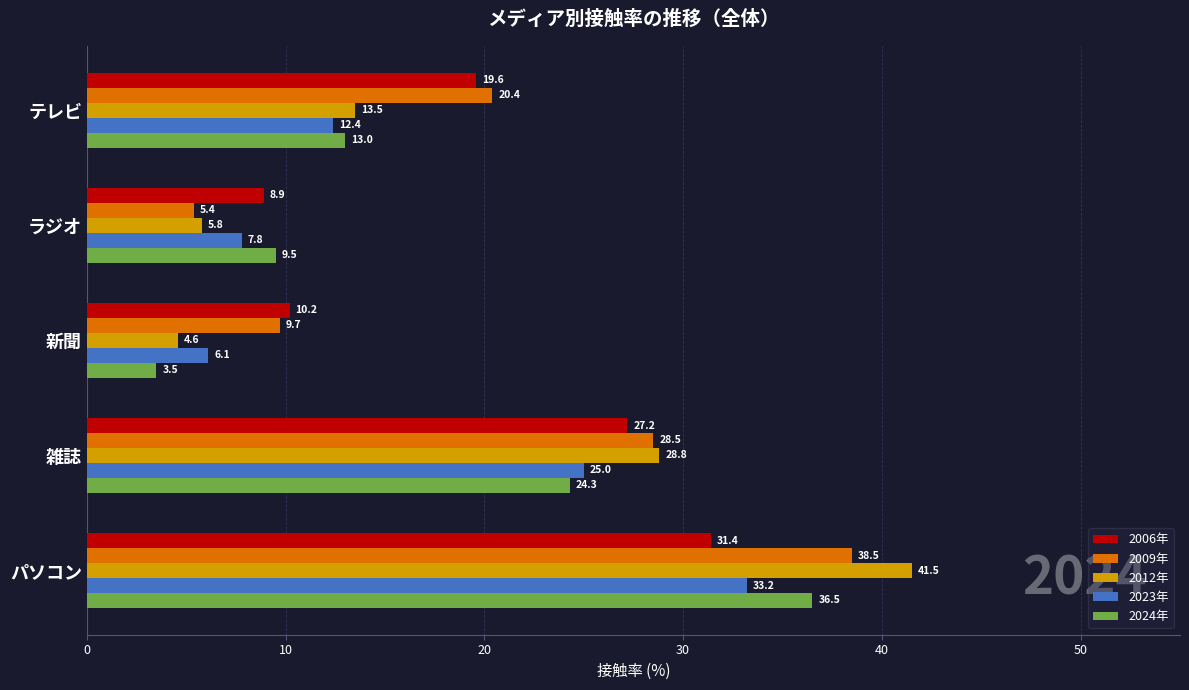

Which category has the lowest value in the 2024年 series?

新聞